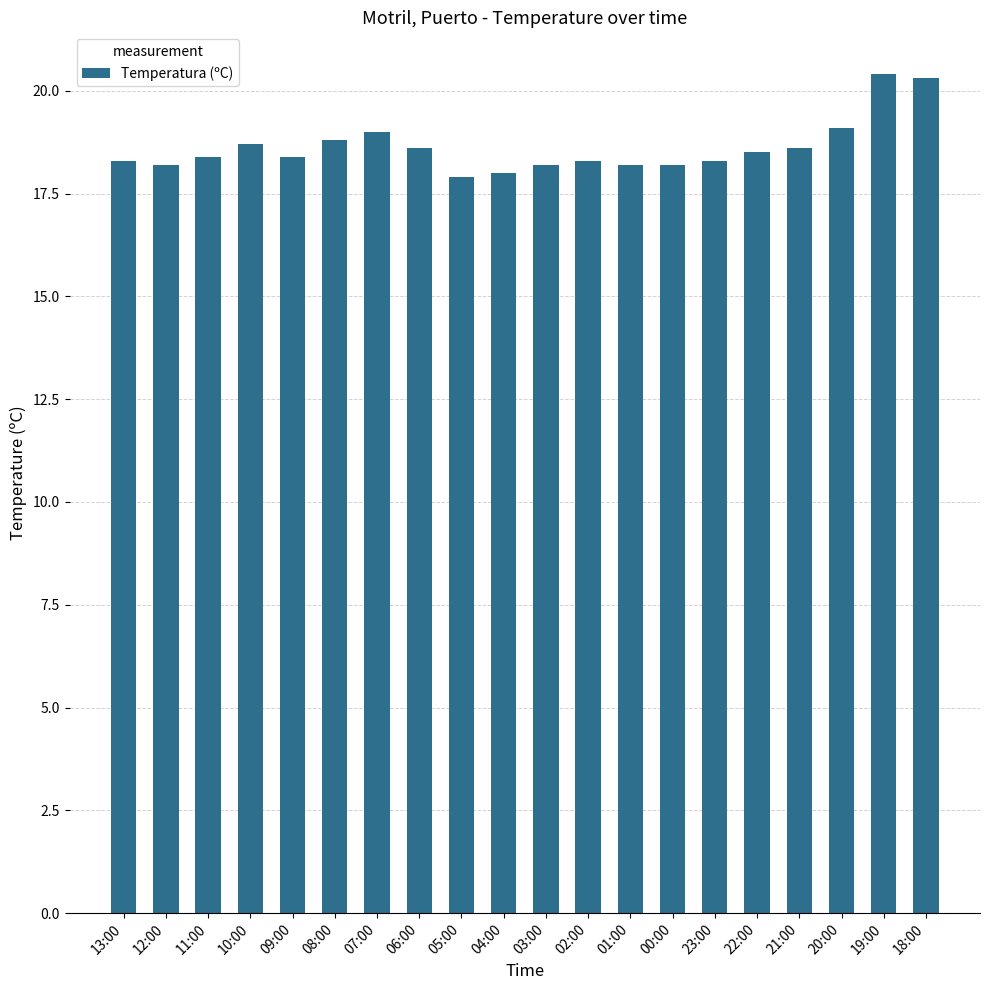

What is the smallest value displayed?

17.9